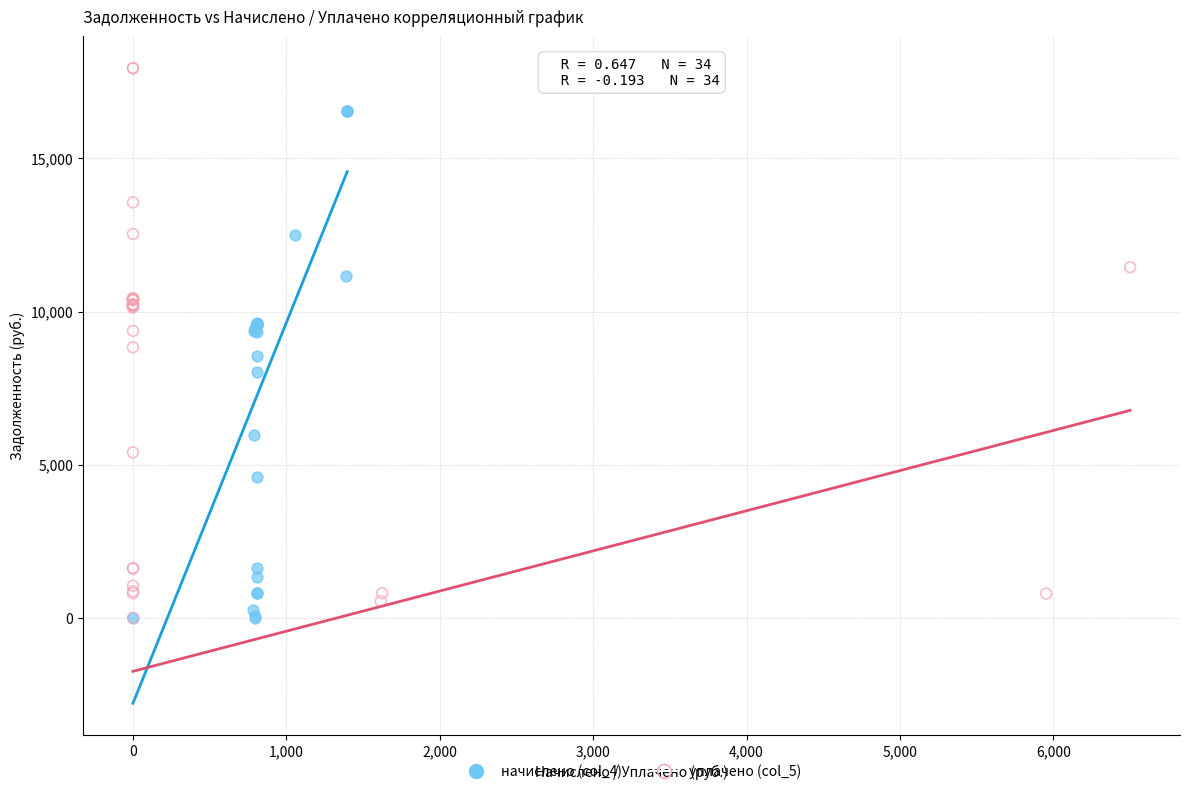

Which series contains the highest Y value?

уплачено (col_5)